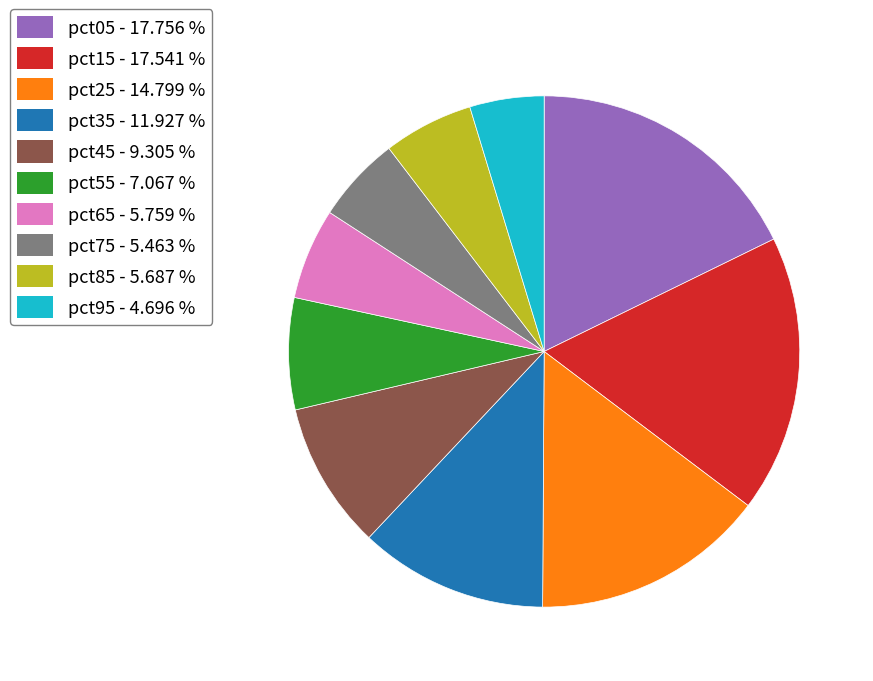

Is it true that pct85 is 1% of the pie?

False